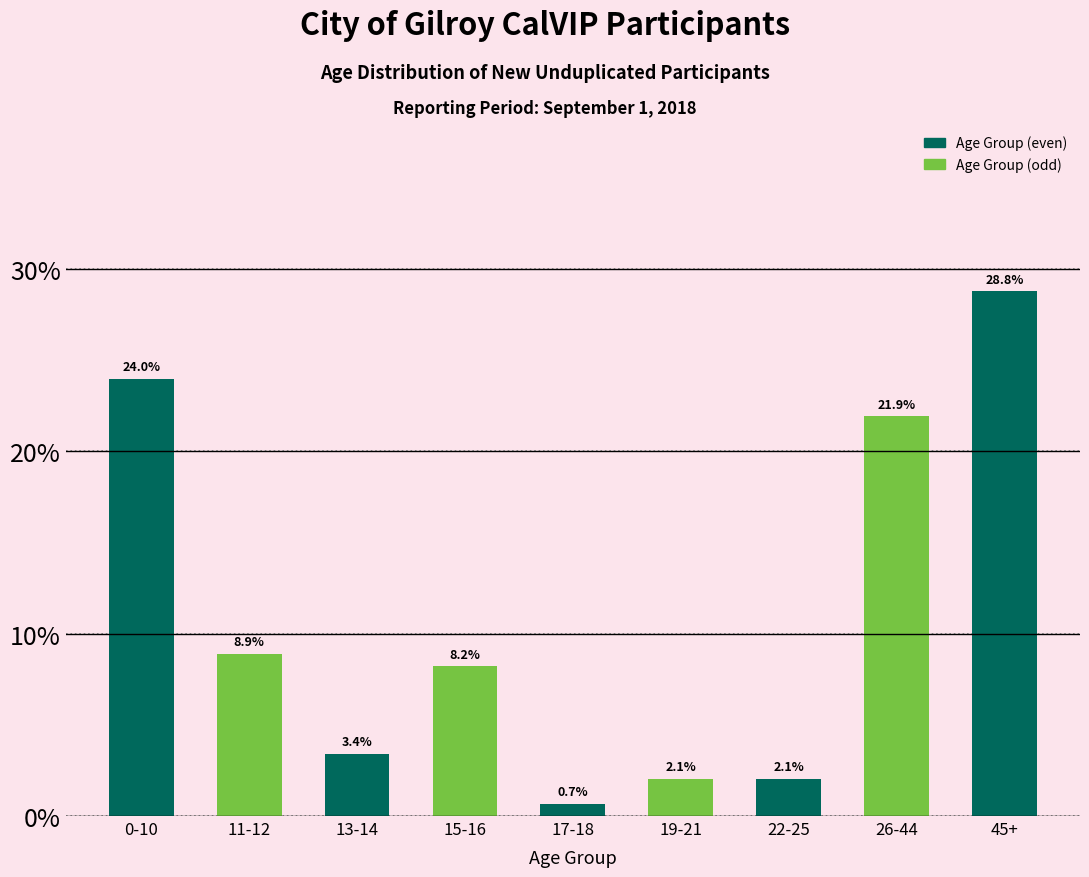

Reading right to left, list all the values displayed in this chart.

45+=28.8	26-44=21.9	22-25=2.1	19-21=2.1	17-18=0.7	15-16=8.2	13-14=3.4	11-12=8.9	0-10=24.0